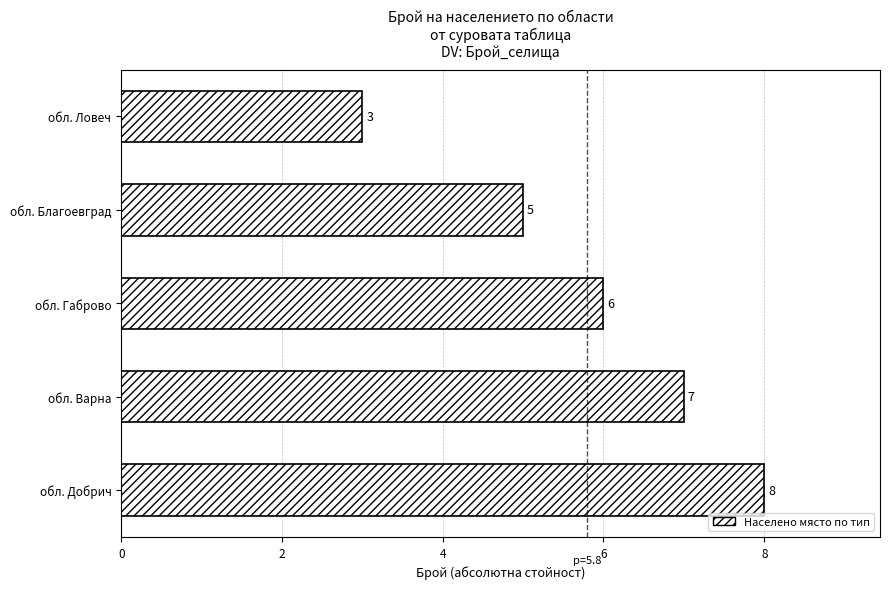

Which label corresponds to the smallest value in the chart?

обл. Ловеч